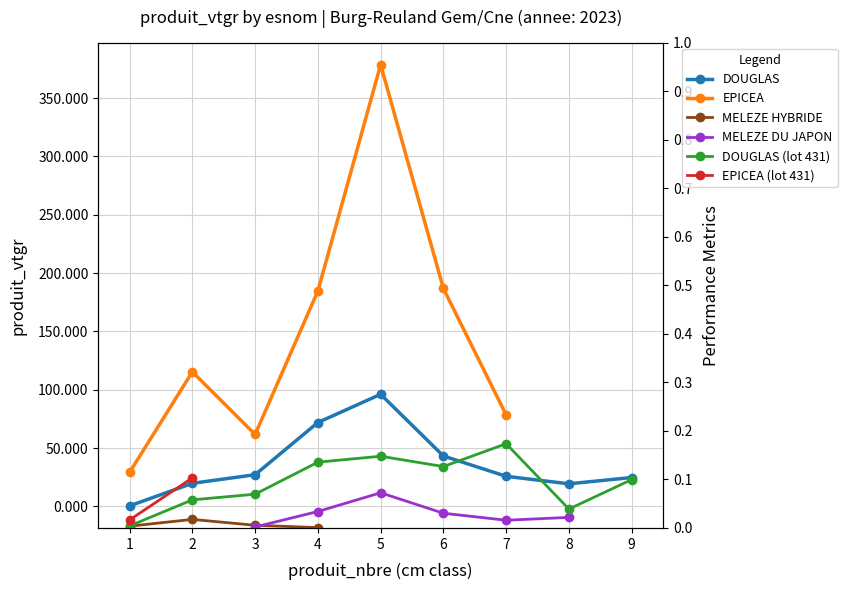

How many distinct data groups are displayed?

6